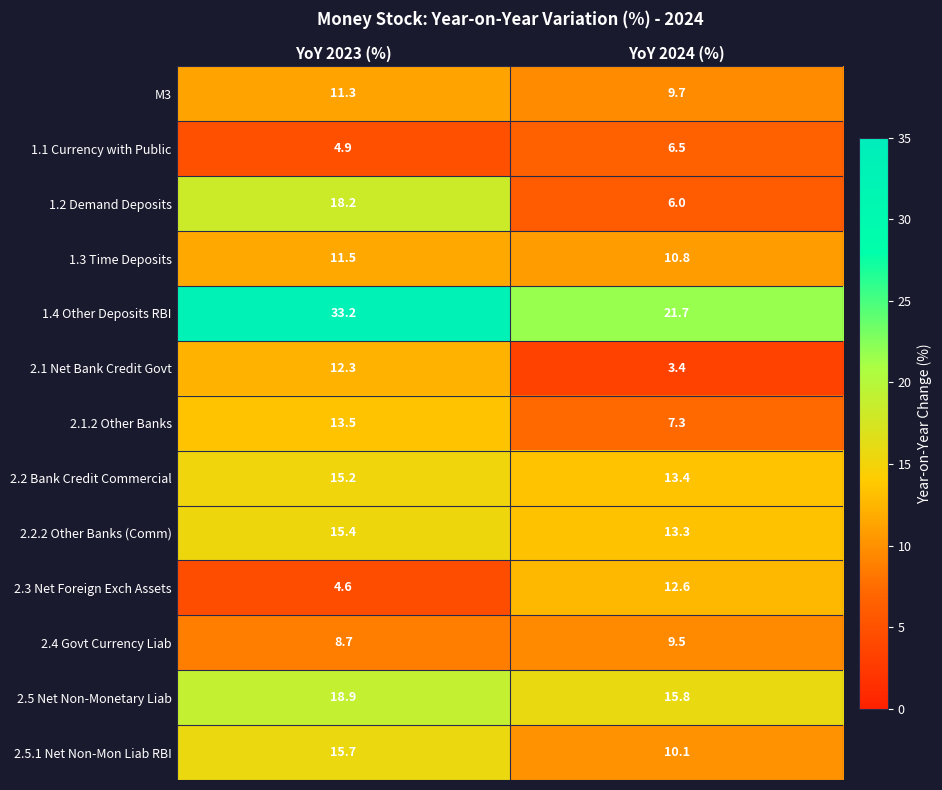

The value of 2.2 Bank Credit Commercial at YoY 2023 (%) is 8.3. True or false?

False